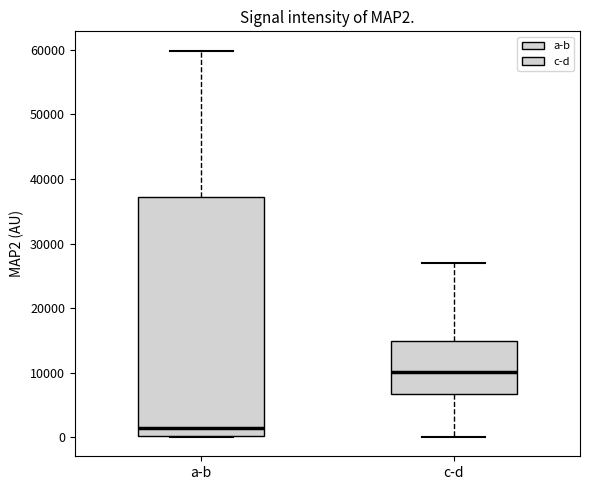

Which box's median line is the lowest?

a-b